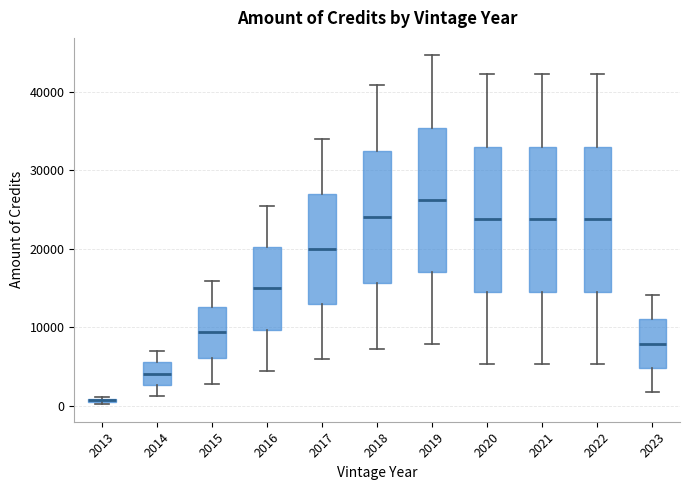

Which box's median line is the lowest?

2013